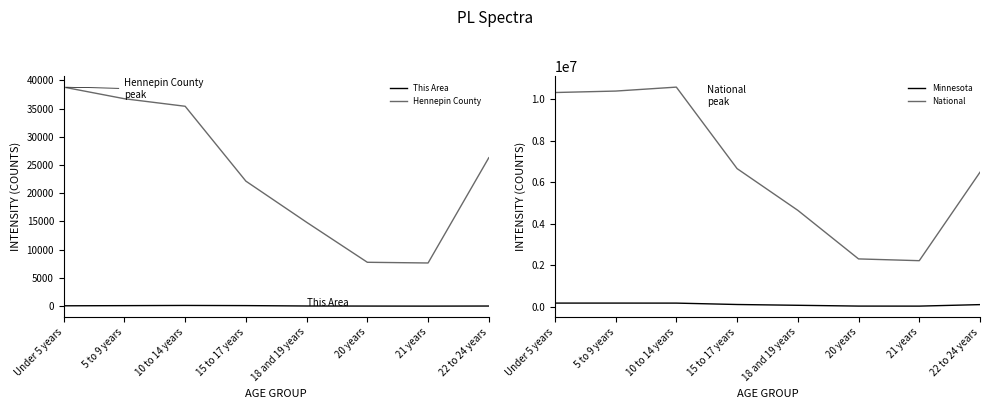

Where is This Area nearest to the value 62?

Under 5 years